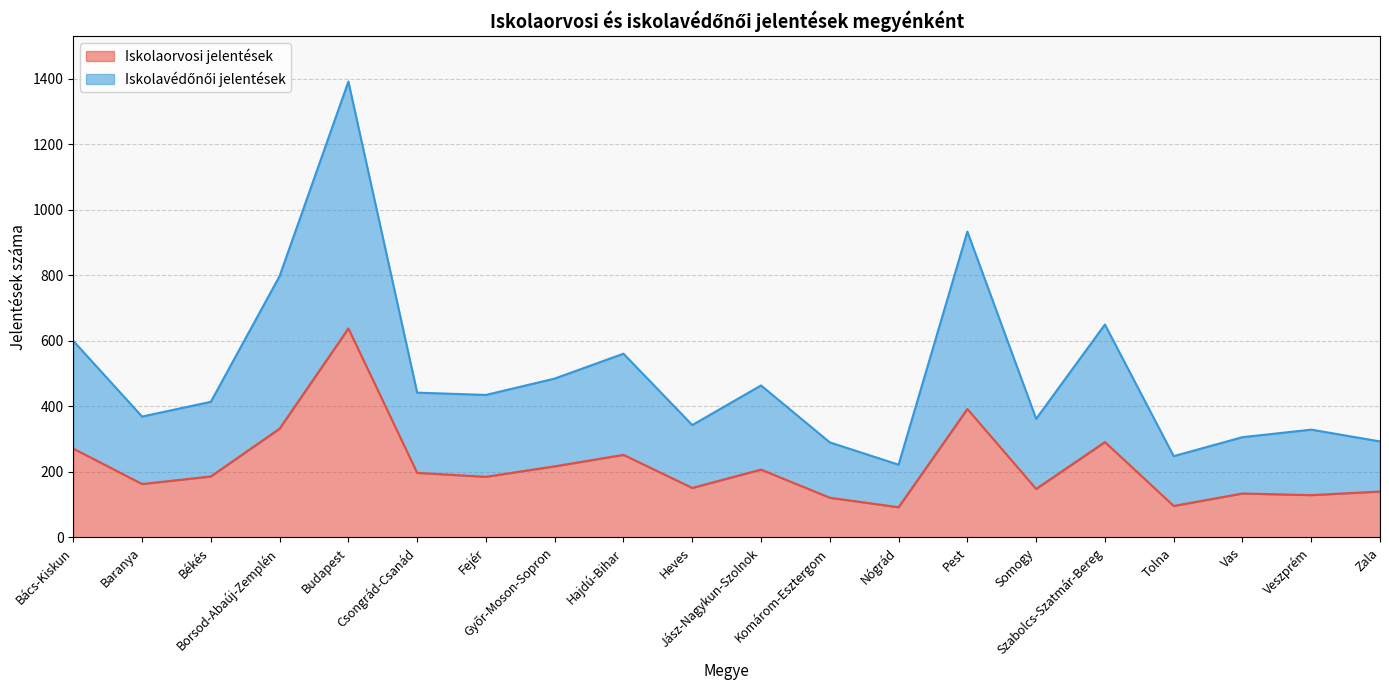

What is the minimum value for Iskolaorvosi jelentések?

92